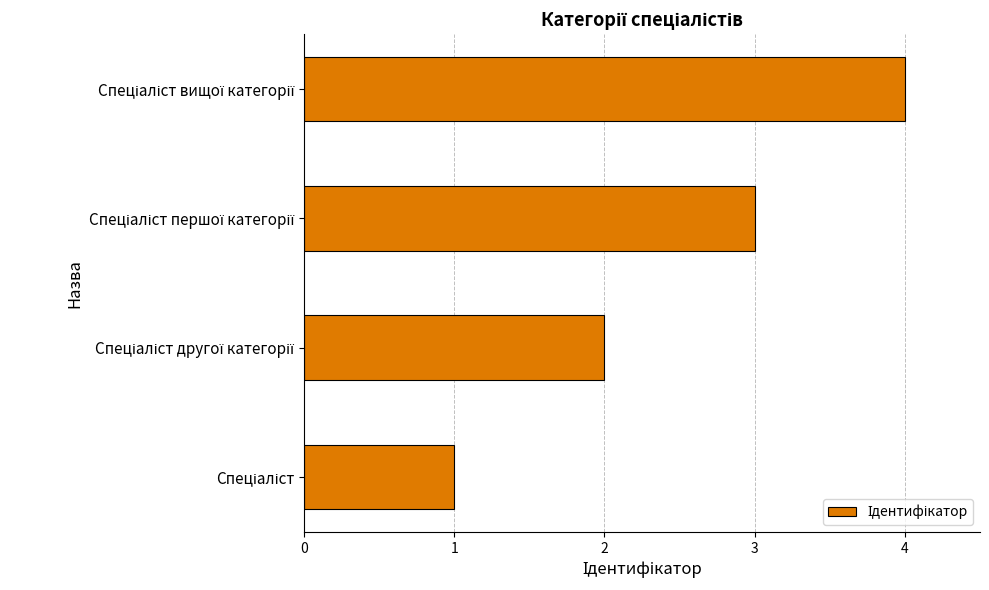

What is the sum of all values?

10